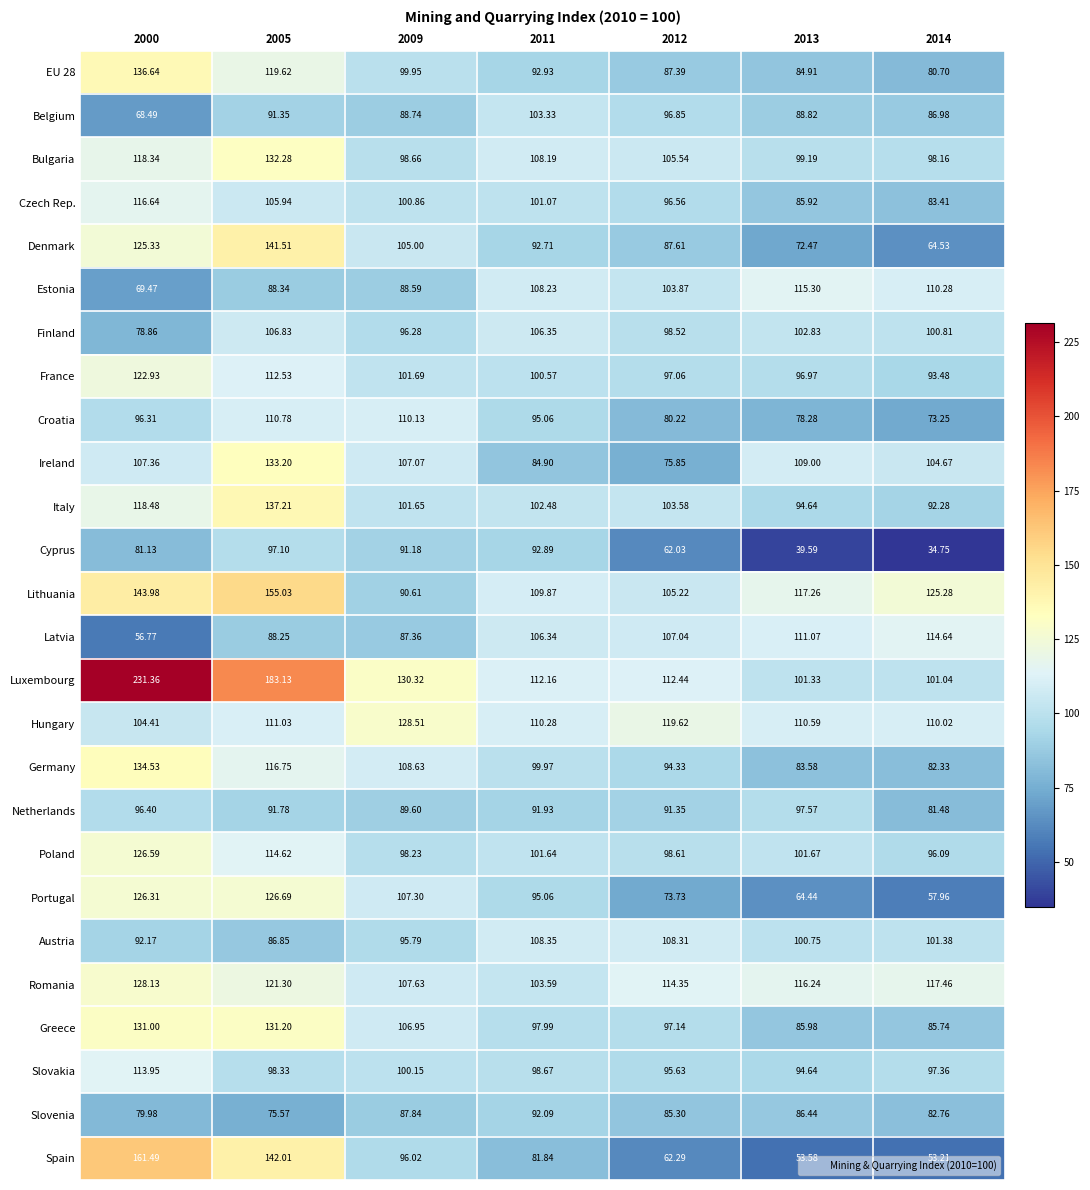

Is the value of Latvia at 2012 greater than the value of Lithuania at 2011?

No